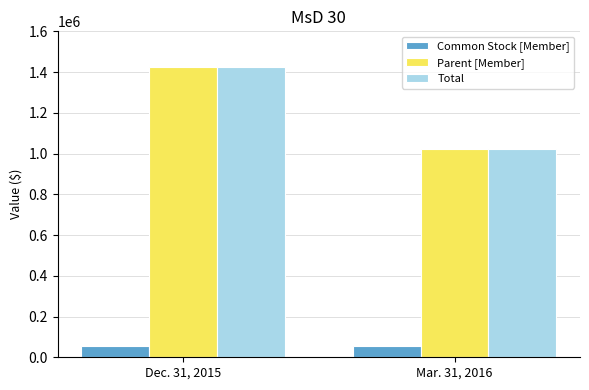

What is the smallest value displayed?

55642